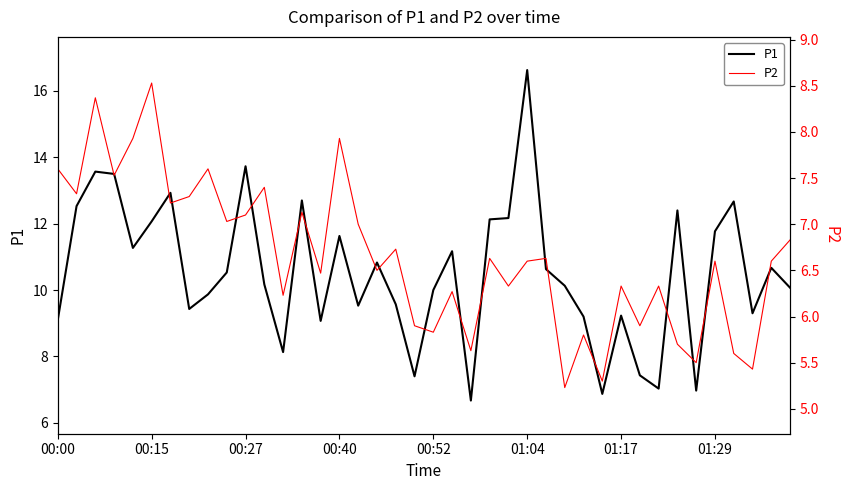

What are all the series names shown in the legend?

P1, P2